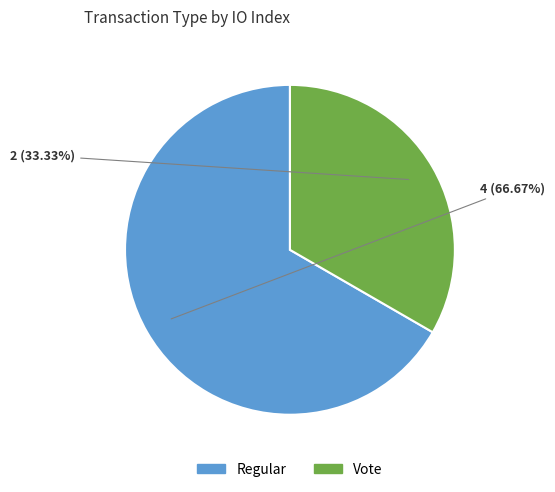

Count the number of slices in the pie.

2